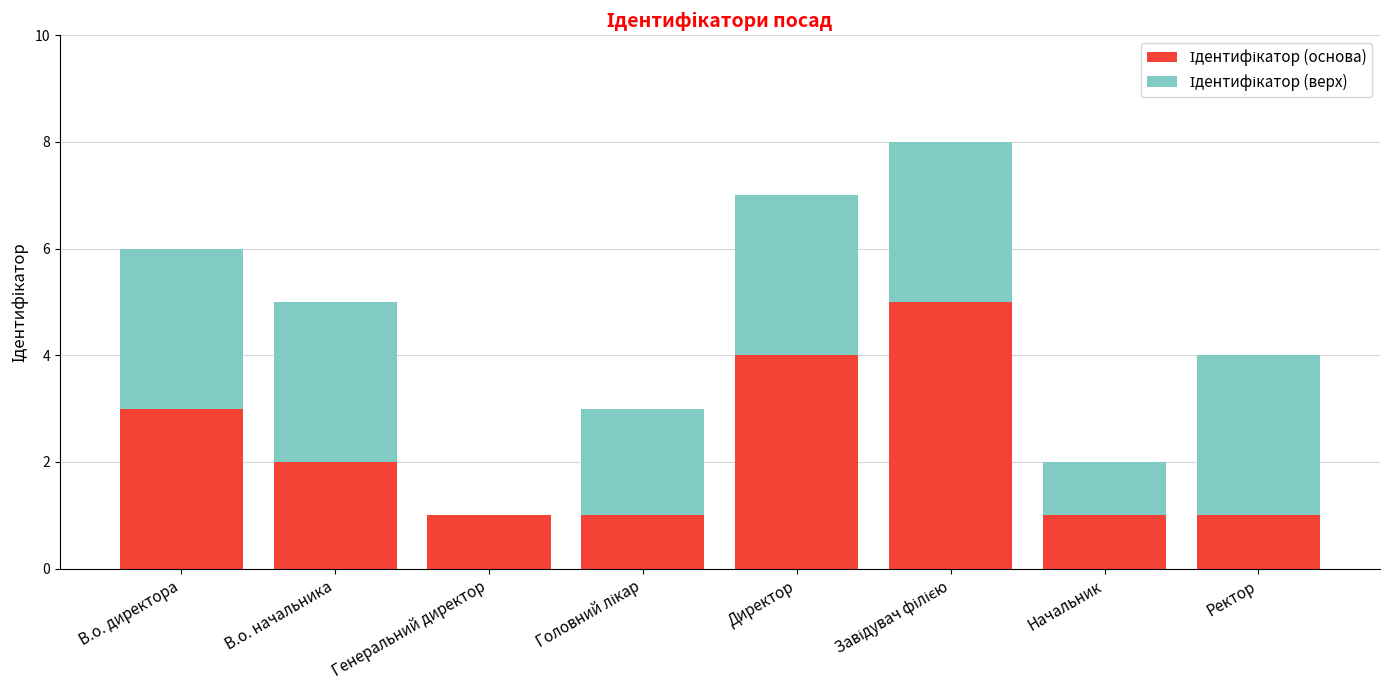

What is the total value across all series at Директор?

7